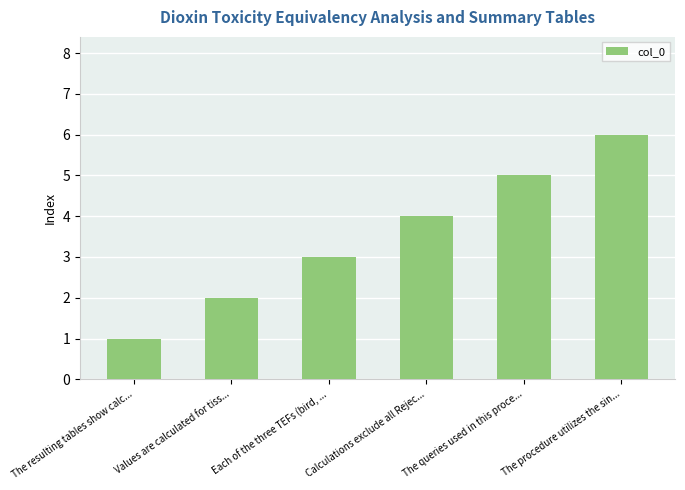

What is the difference between the values at Calculations exclude all Rejec... and Values are calculated for tiss...?

2